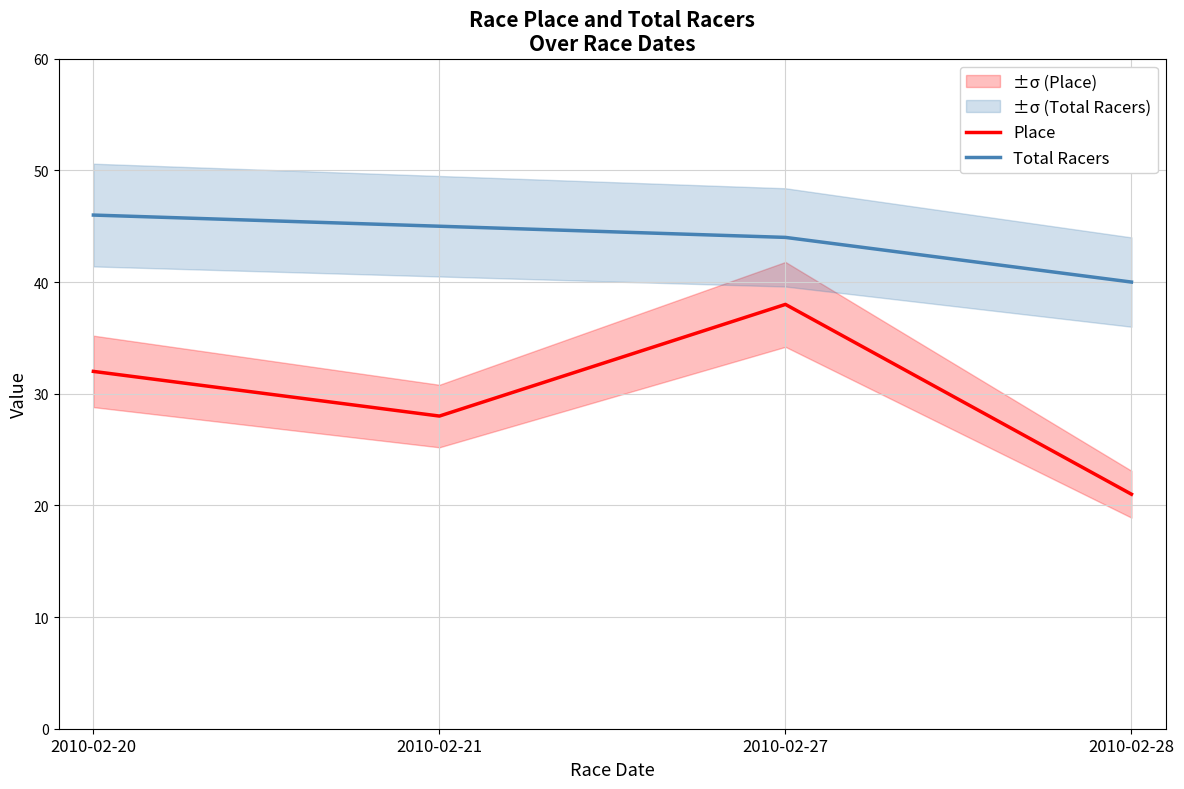

At which category is the sum across all series the highest?

2010-02-27